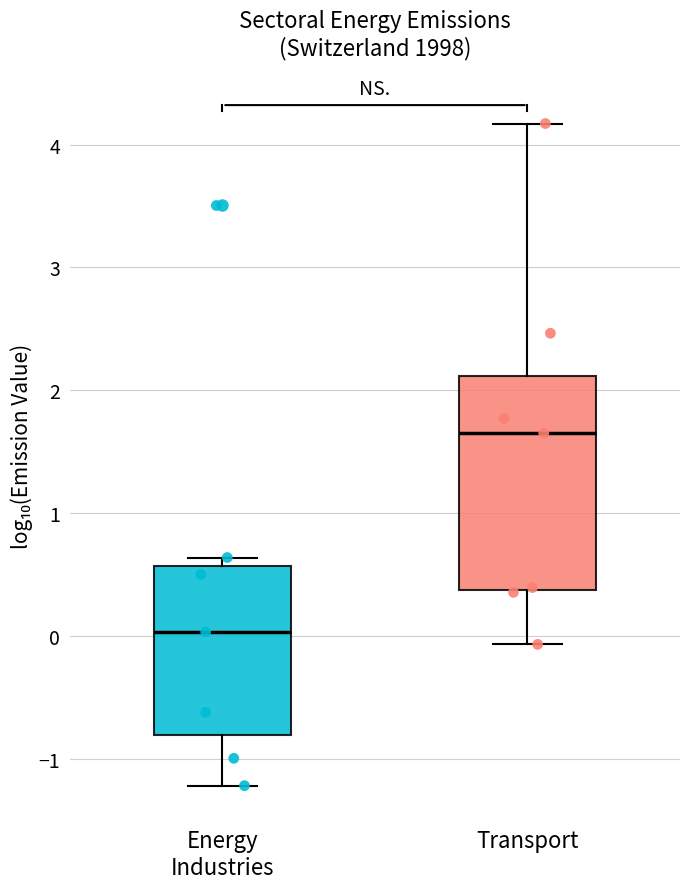

Where does the median line of the box for Energy Industries sit on the y-axis? The values are not printed on the chart, so give them approximately, as read against the axis.

0.0